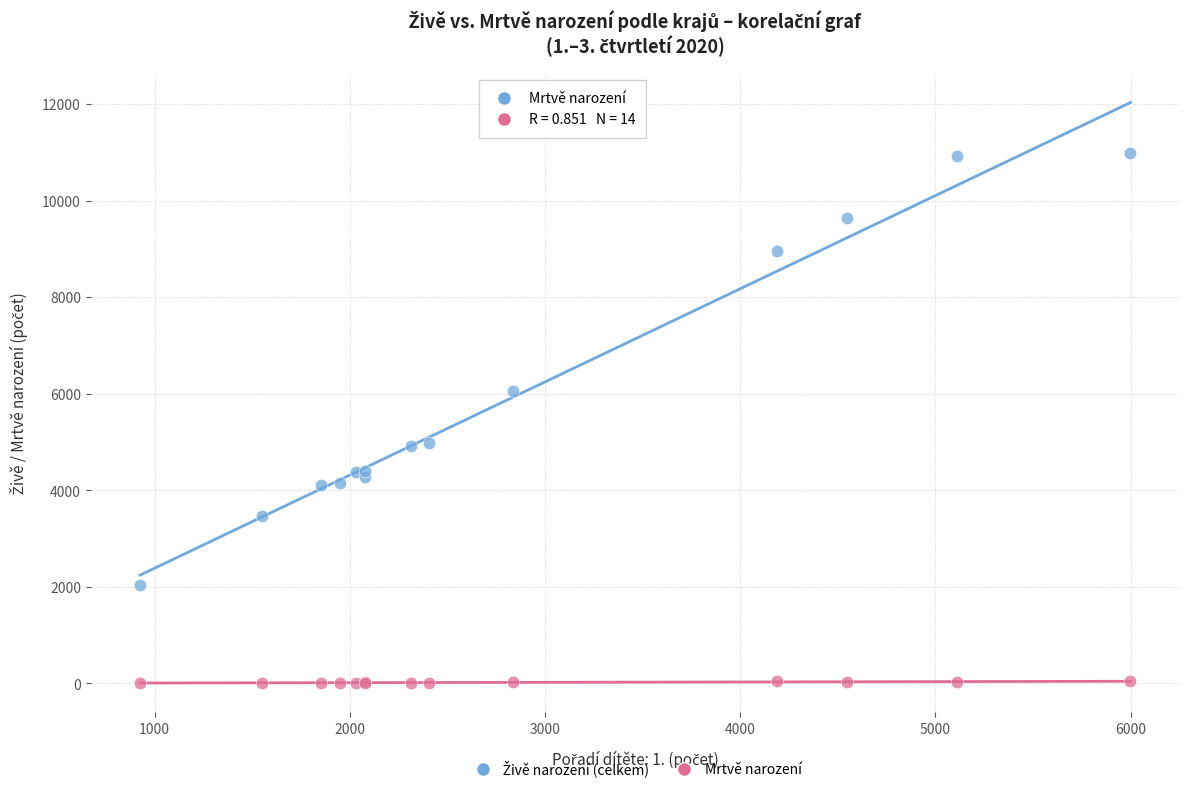

Which series contains the lowest Y value?

Mrtvě narození